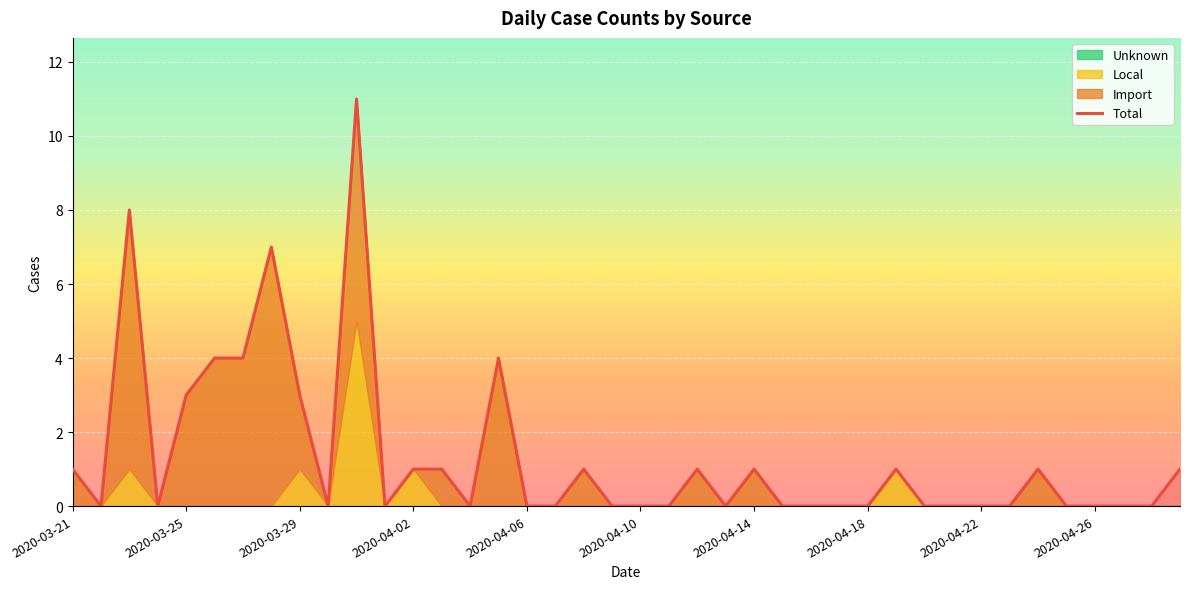

At which category does the chart reach its peak across all series?

10